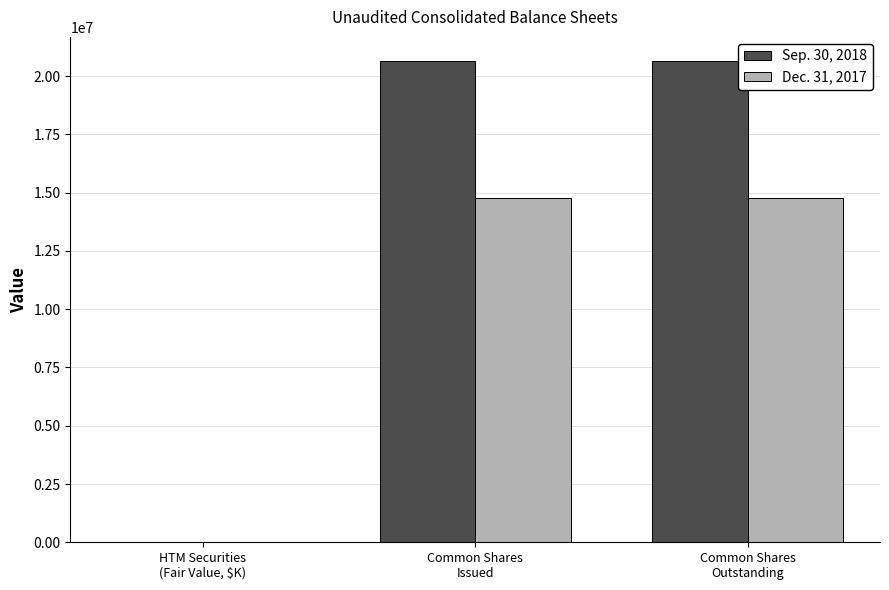

Does the chart contain stacked bars?

No